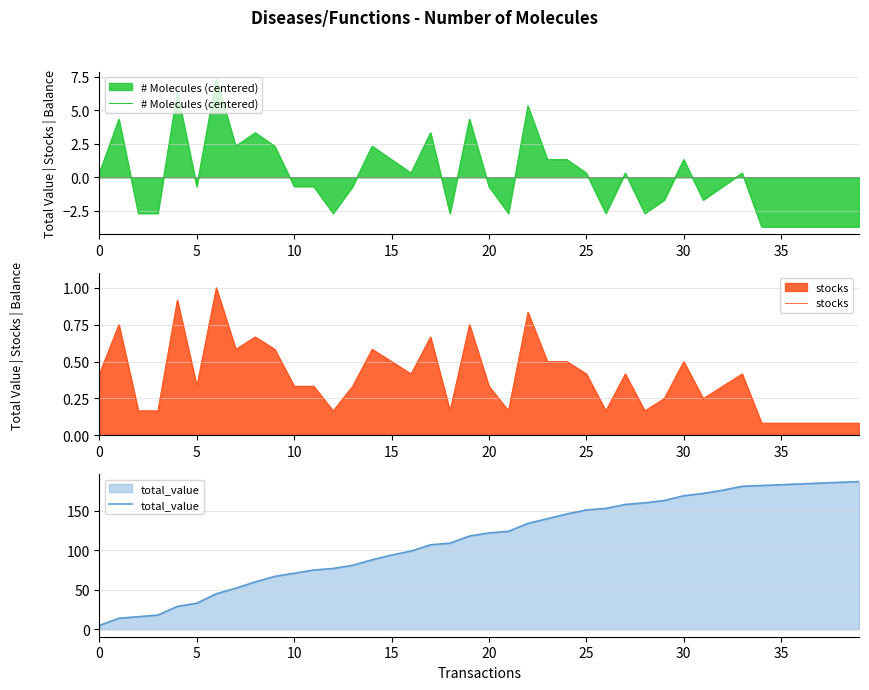

How many distinct data groups are displayed?

3